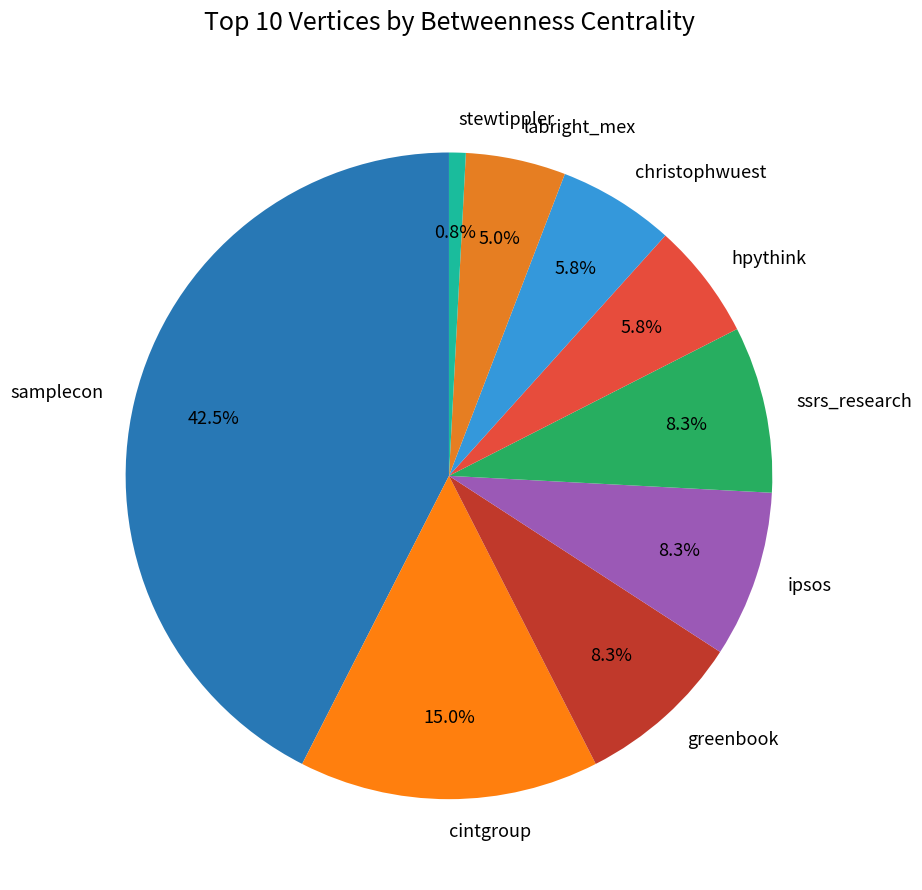

To the nearest percent, what is the average slice percentage?

11%